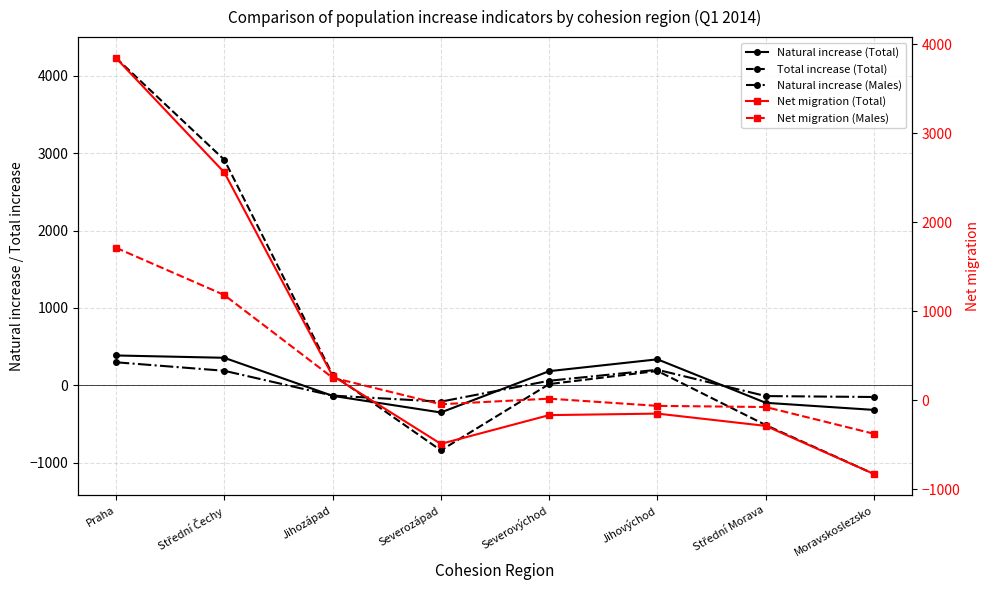

What is the label of the 2nd point from the left?

Střední Čechy